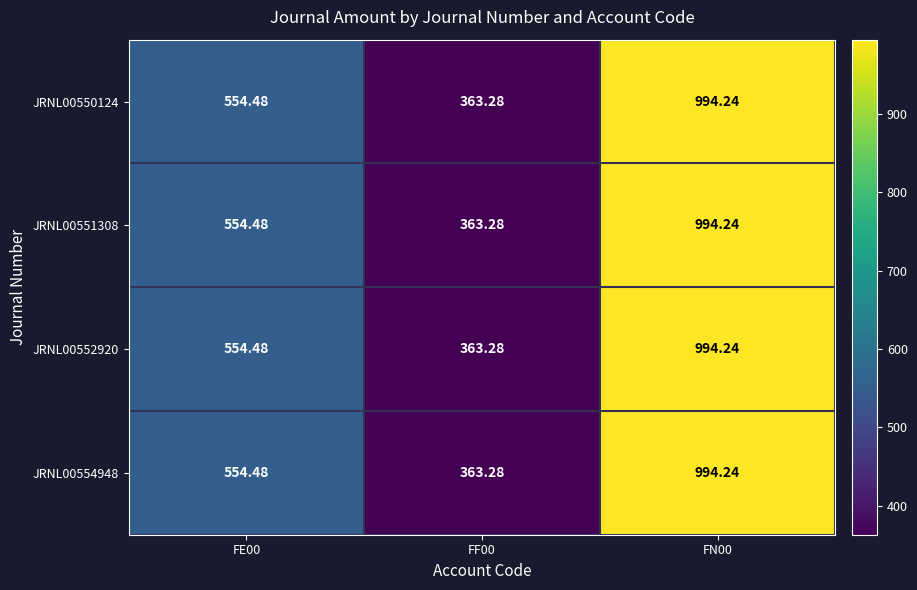

At how many categories does at least one series exceed 470?

2